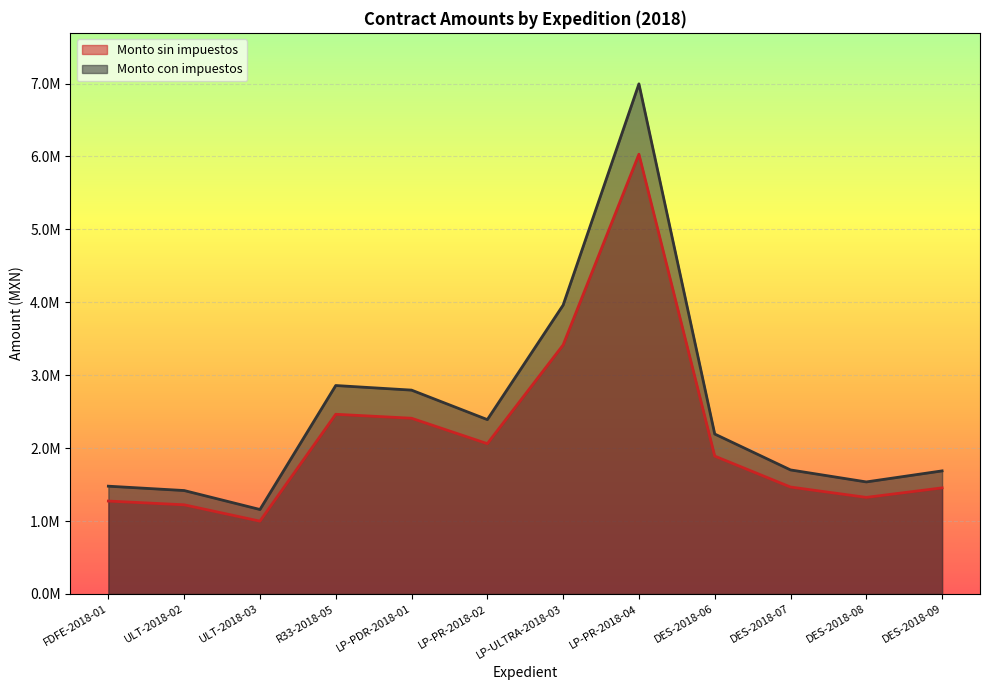

Reading left to right, what are all the values shown in this chart?

Monto sin impuestos: 1274519.7	1223135.4	998949.7	2464567.3	2410202.6	2061582.6	3415373.9	6030590.4	1891160.8	1466775.5	1324889.8	1455443.2
Monto con impuestos: 1478442.9	1418837.0	1158781.7	2858898.1	2795835.0	2391435.8	3961833.7	6995484.9	2193746.5	1701459.6	1536872.2	1688314.1